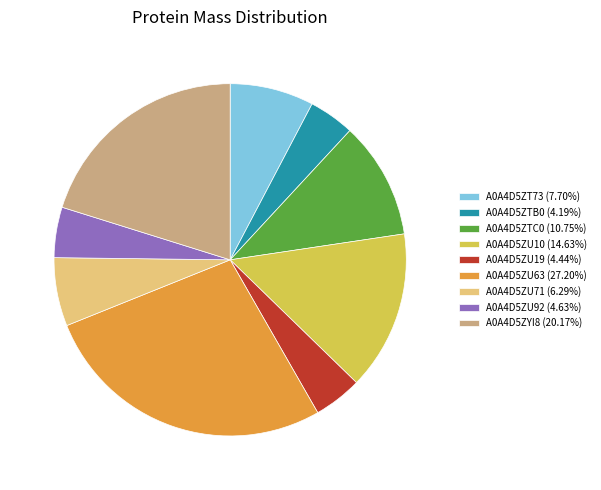

Do A0A4D5ZU63 (27.20%) and A0A4D5ZYI8 (20.17%) together represent more than half of the pie?

No